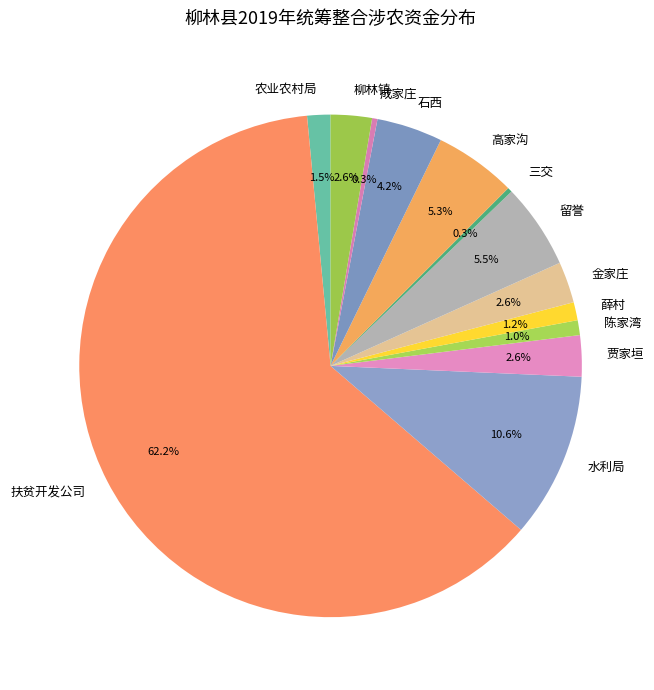

Is it true that 薛村 is 7% of the pie?

False